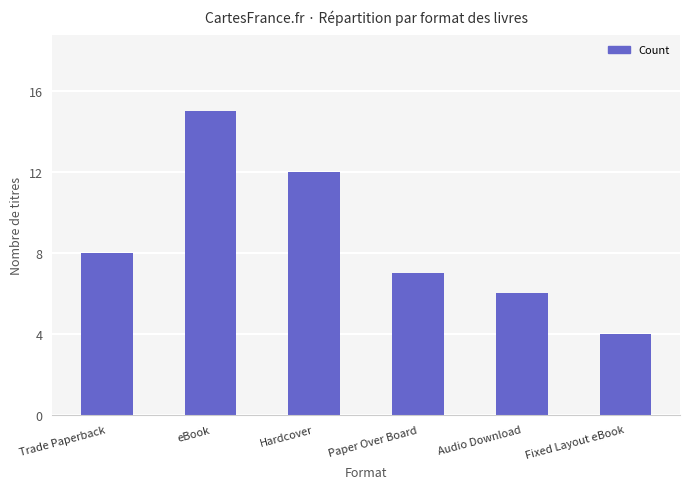

Reading left to right, extract all data points from this chart.

Trade Paperback=8	eBook=15	Hardcover=12	Paper Over Board=7	Audio Download=6	Fixed Layout eBook=4